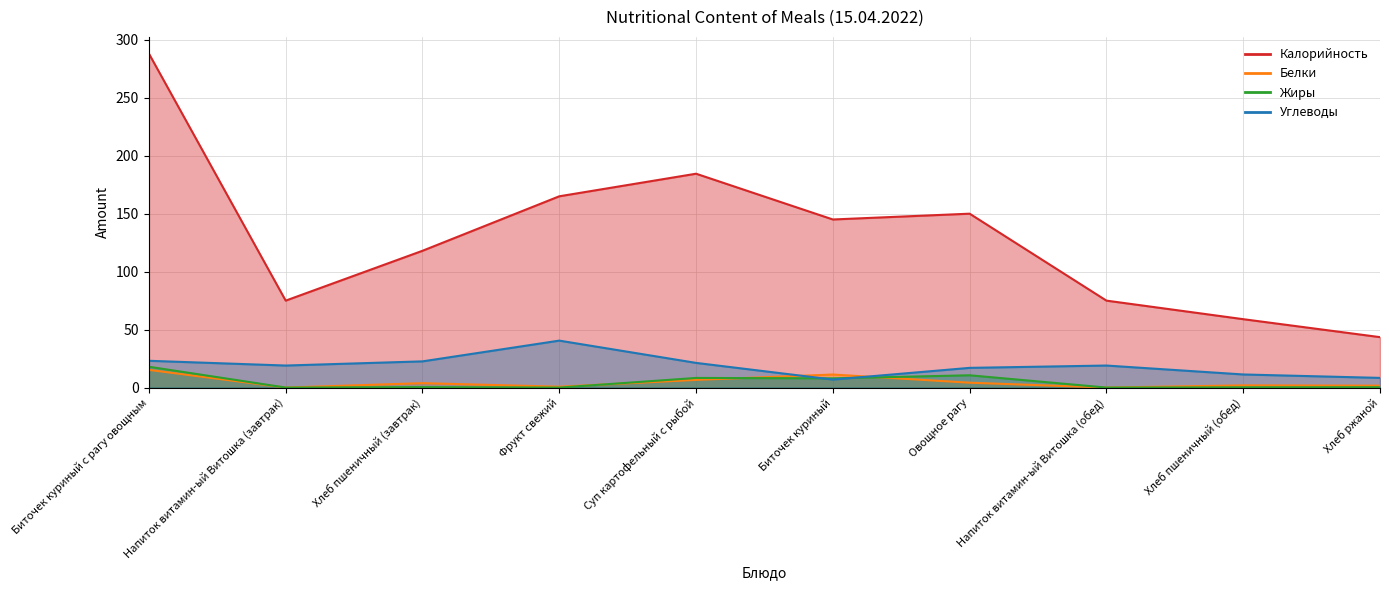

Does the chart display data point markers on the line(s)?

No